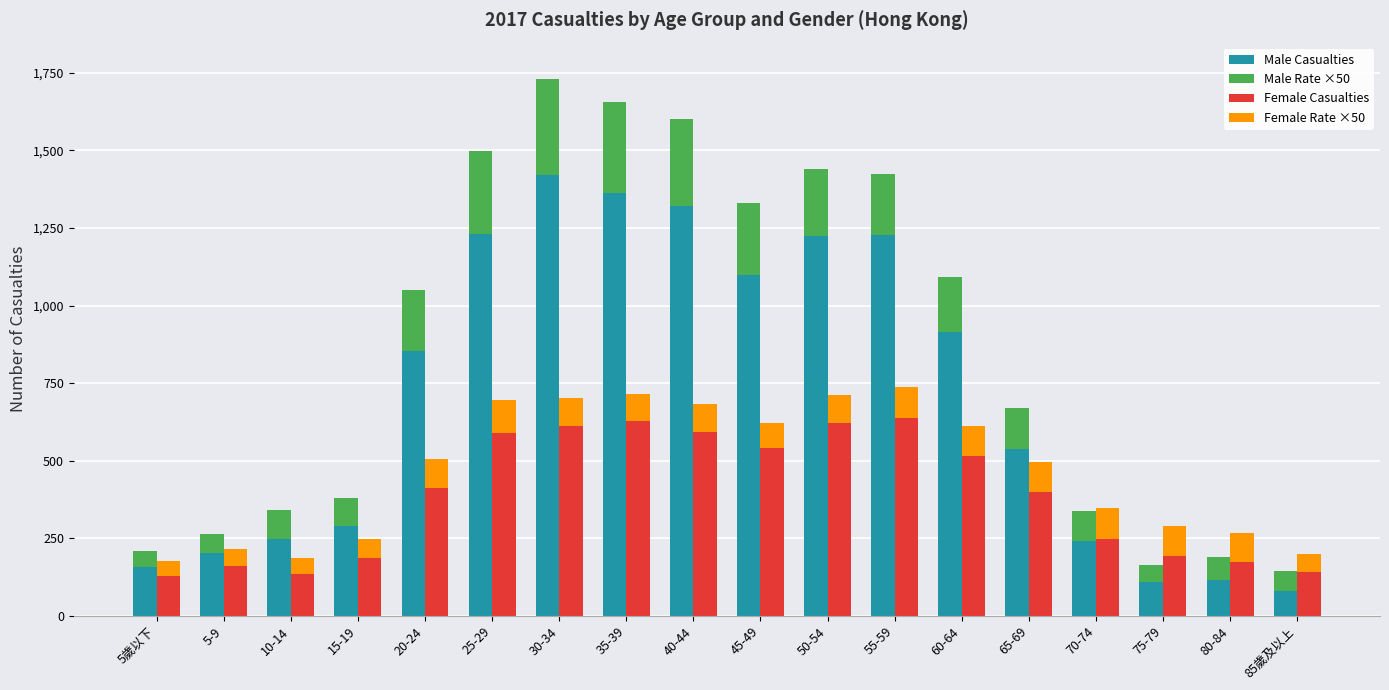

What are all the series names shown in the legend?

Male Casualties, Male Rate ×50, Female Casualties, Female Rate ×50